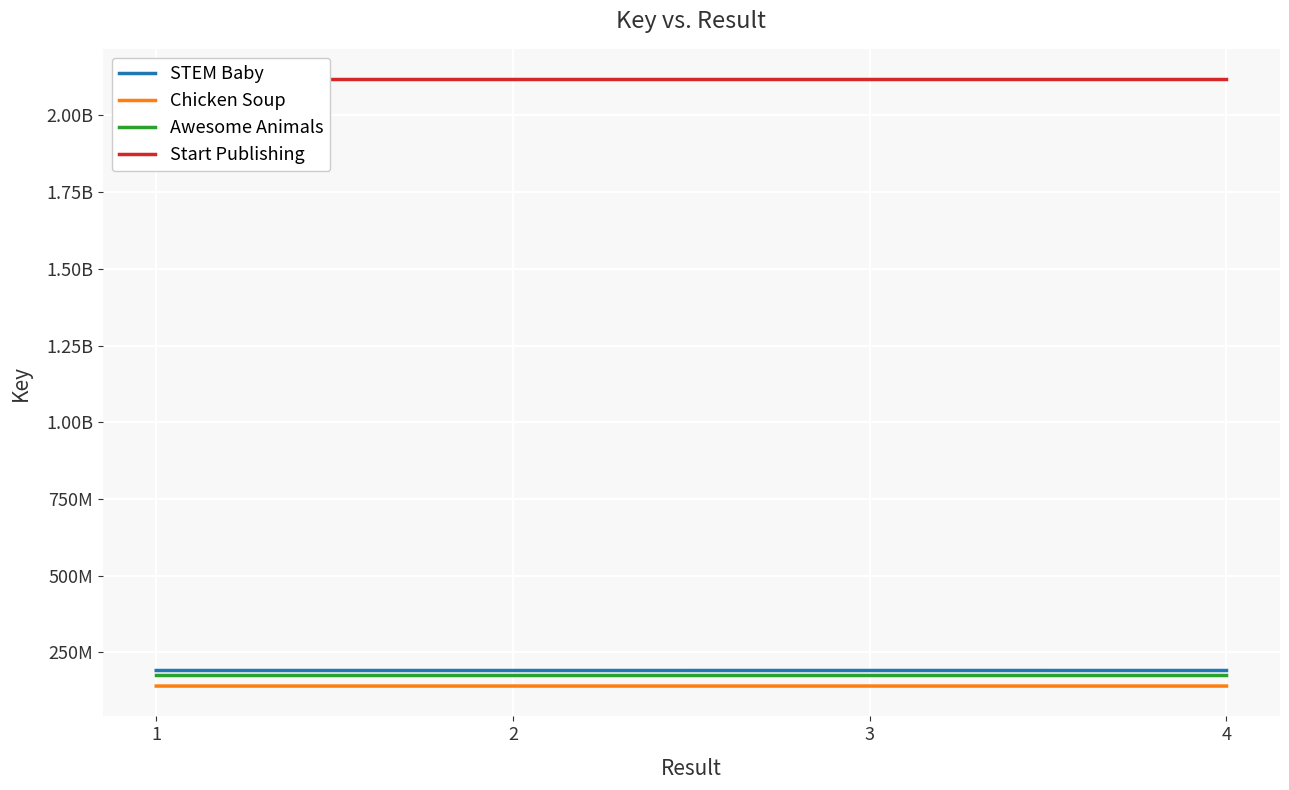

What is the total value across all series at 1?

2626804372